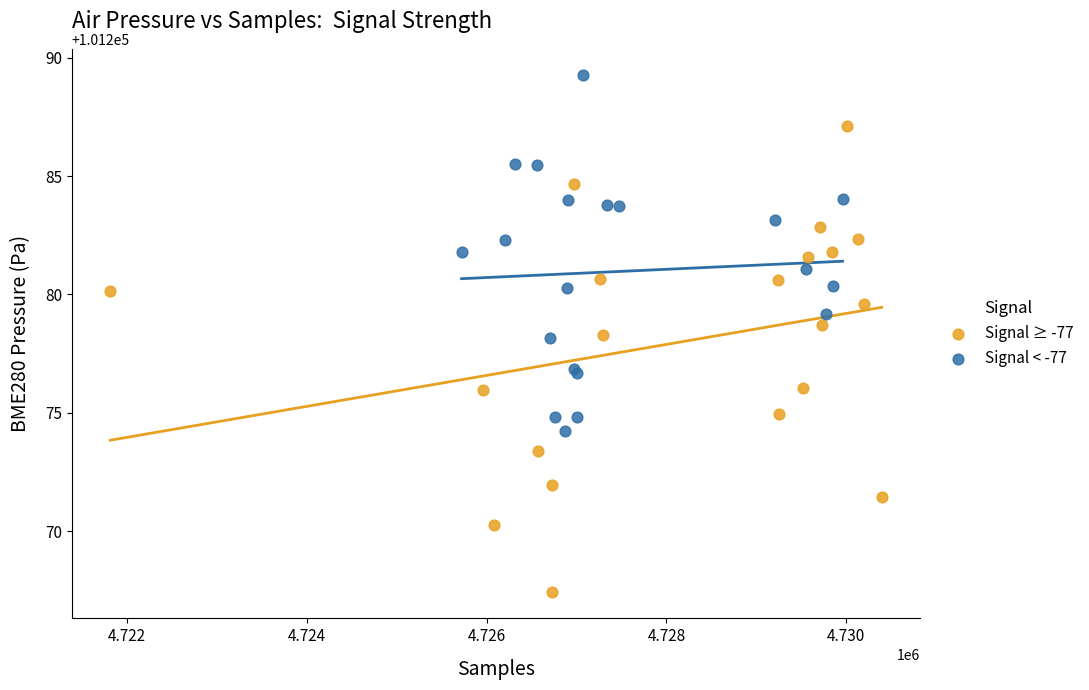

Which series contains the lowest Y value?

Signal ≥ -77